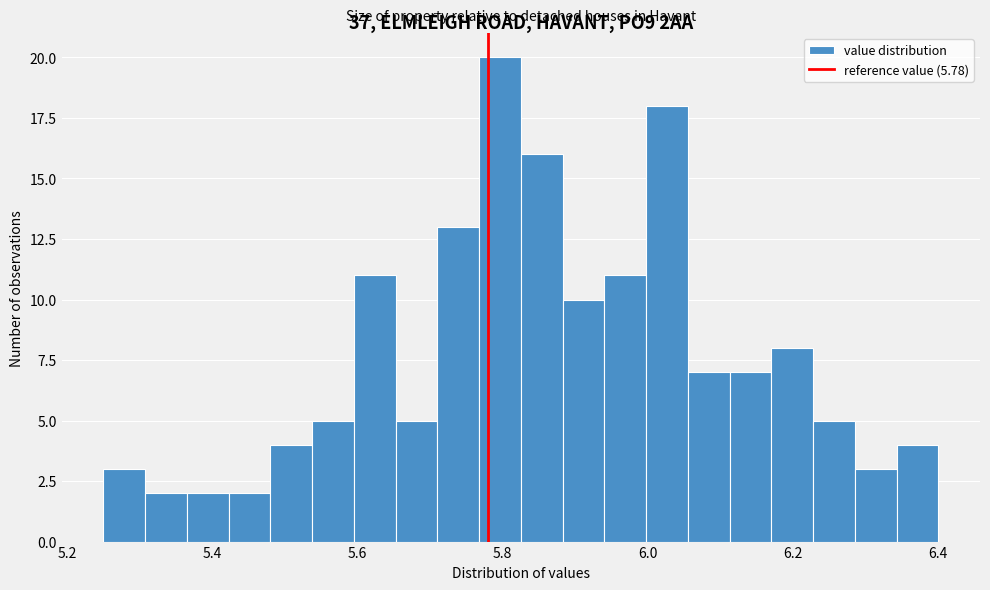

Read against the x-axis, roughly where is the centre of the tallest bar?

5.80